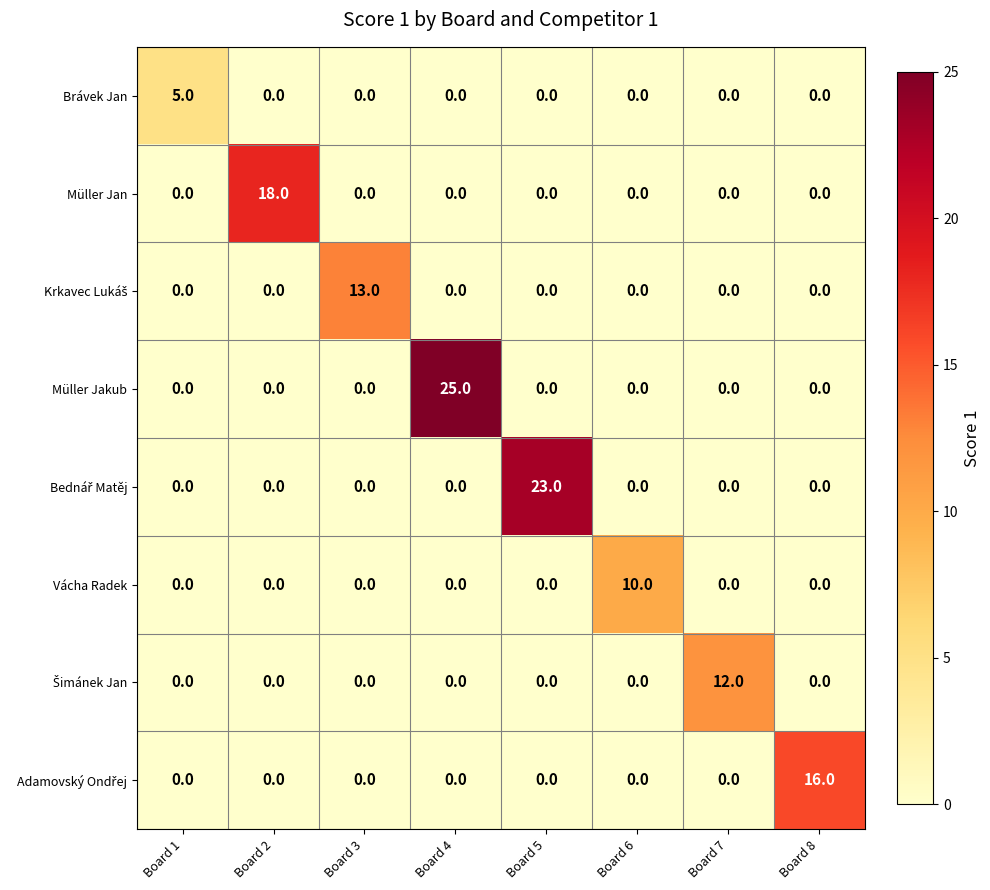

Which series has the largest range (max minus min)?

Müller Jakub